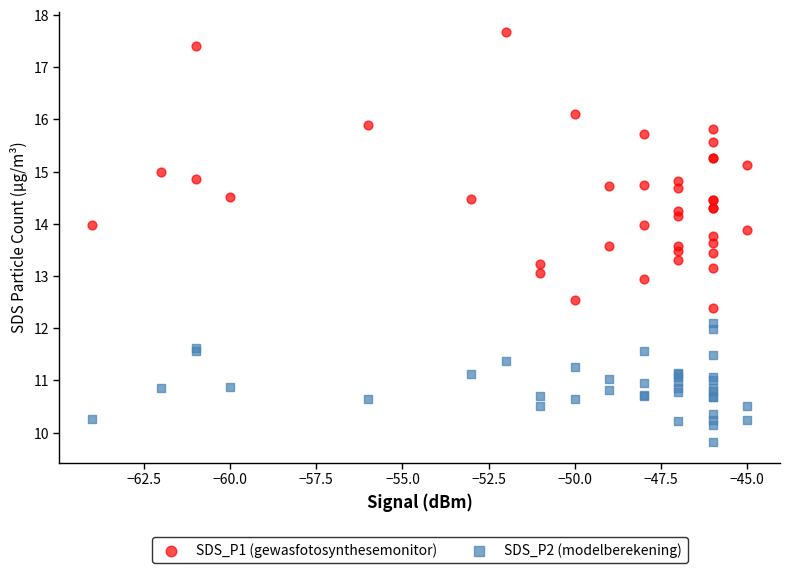

Which series has the largest Y range (max minus min)?

SDS_P1 (gewasfotosynthesemonitor)